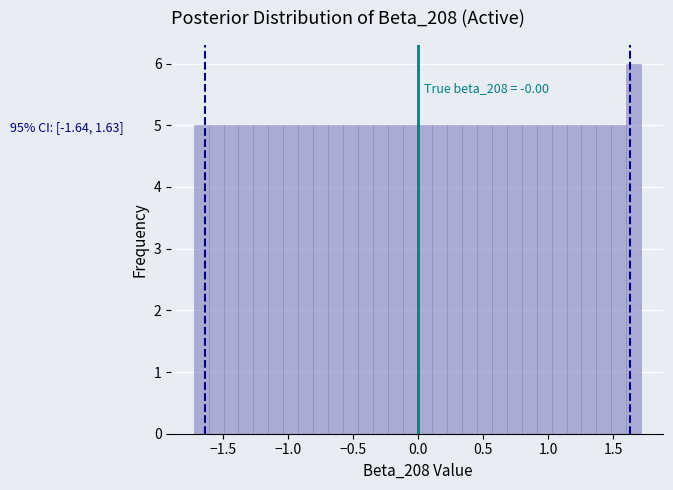

Read against the x-axis, roughly where is the centre of the tallest bar?

1.65